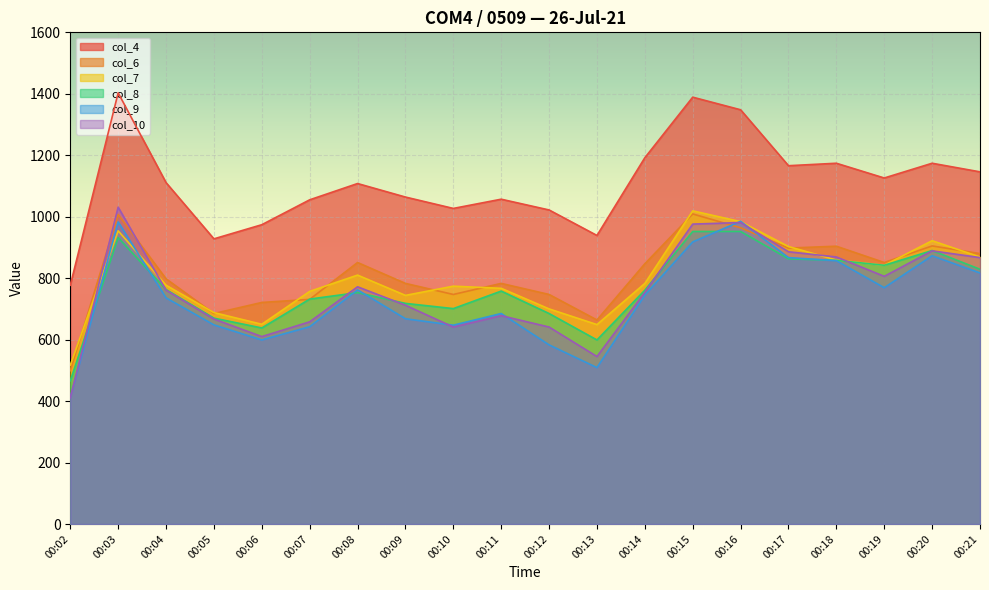

True or false: col_9 has a value of 155 at 00:02.

False